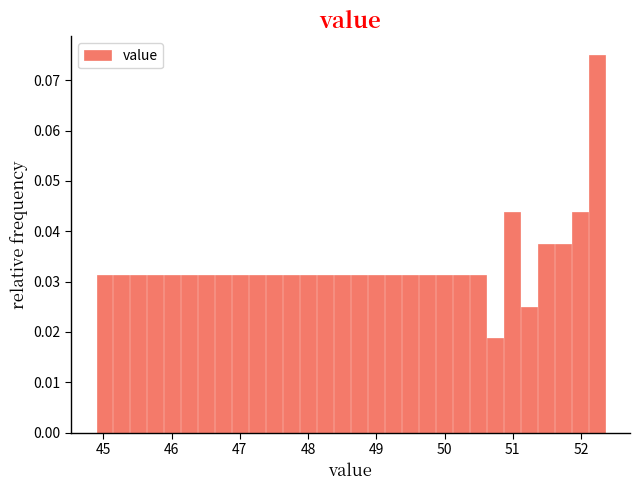

Read against the x-axis, roughly where is the centre of the tallest bar?

52.2